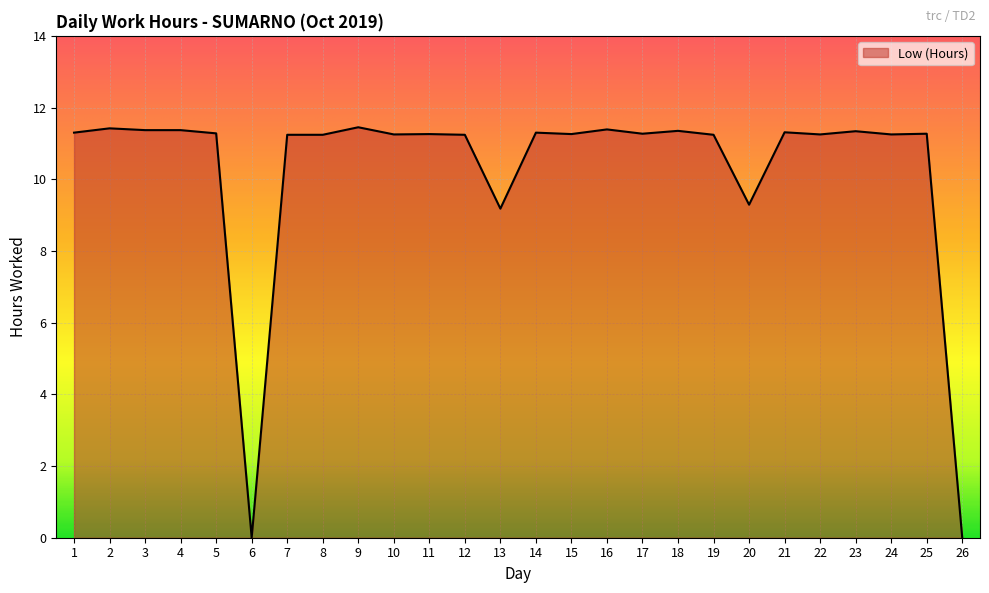

The chart shows a value of 11.3 at 11. True or false?

True